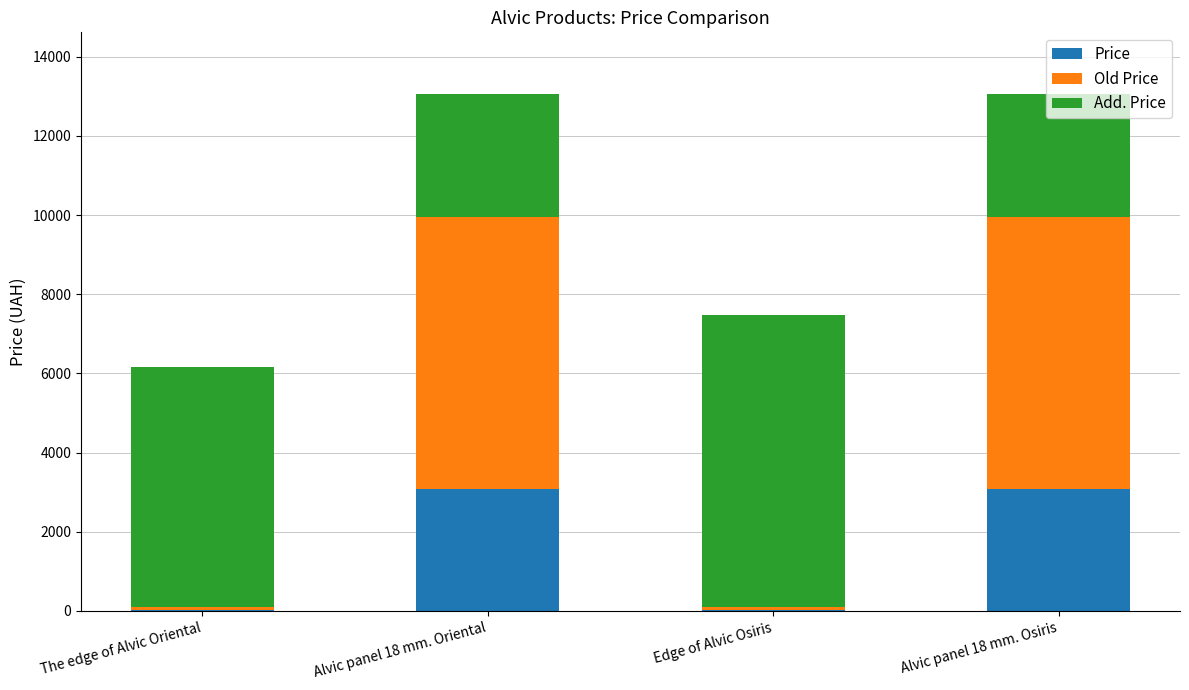

What is the highest value of the Price series?

3091.2